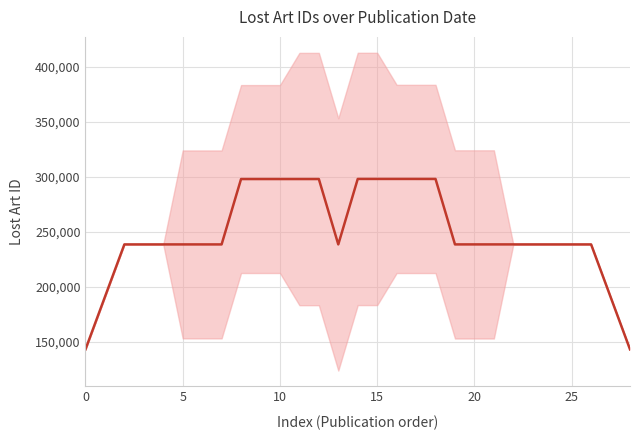

What is the difference between the second highest and second lowest values?

155023.6